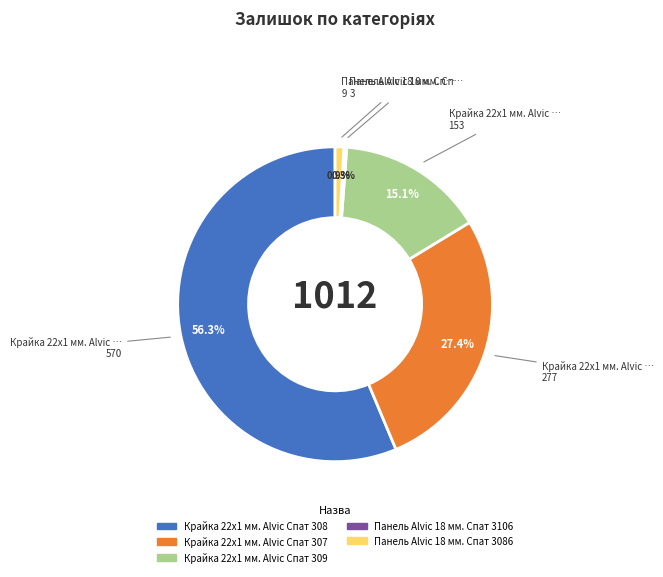

Does any single category account for the majority?

Yes